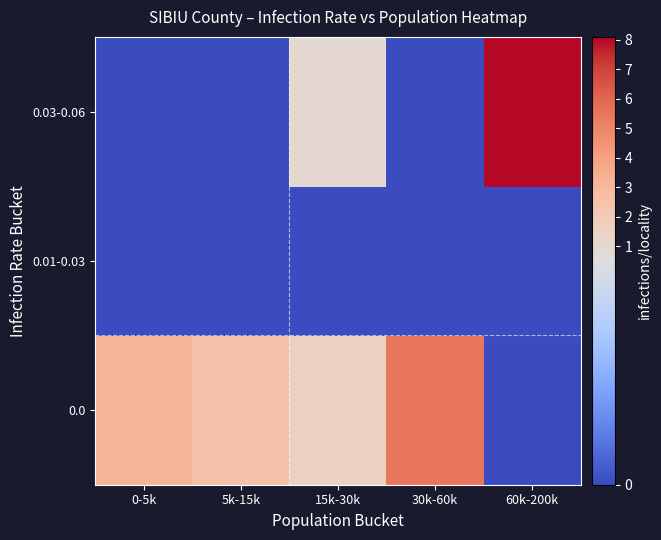

At 30k-60k, list the series in order from smallest to largest.

0.01-0.03, 0.03-0.06, 0.0